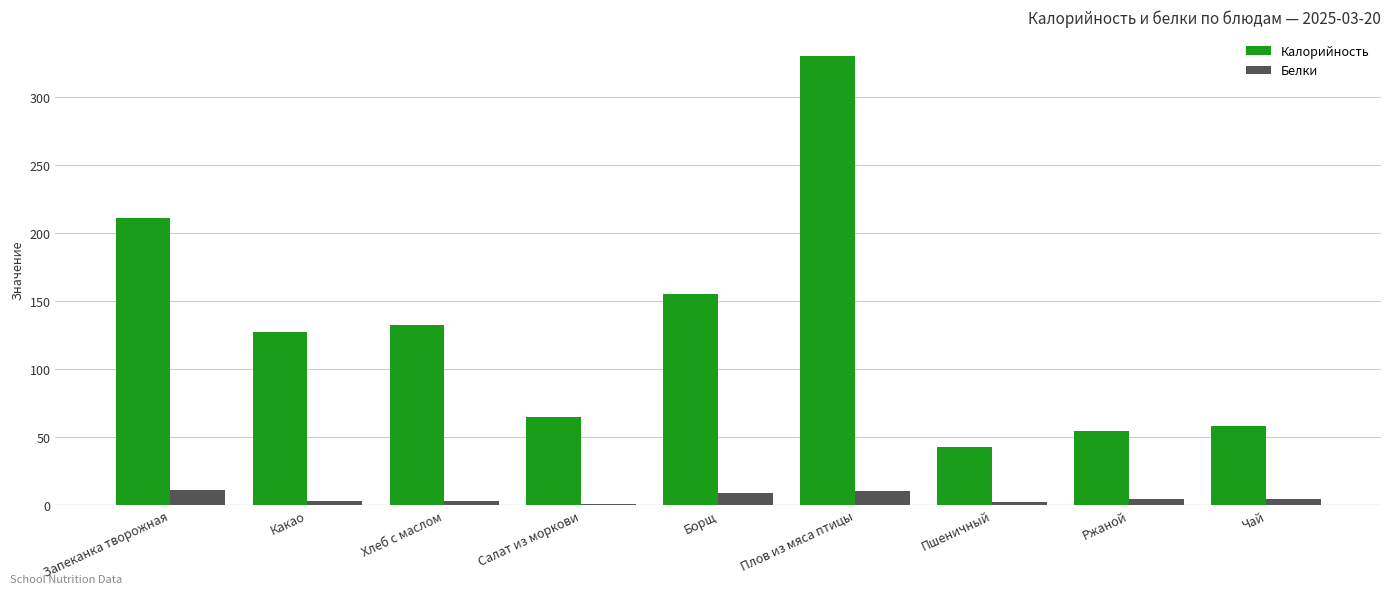

Is the value of Калорийность at Какао greater than the value of Белки at Хлеб с маслом?

Yes